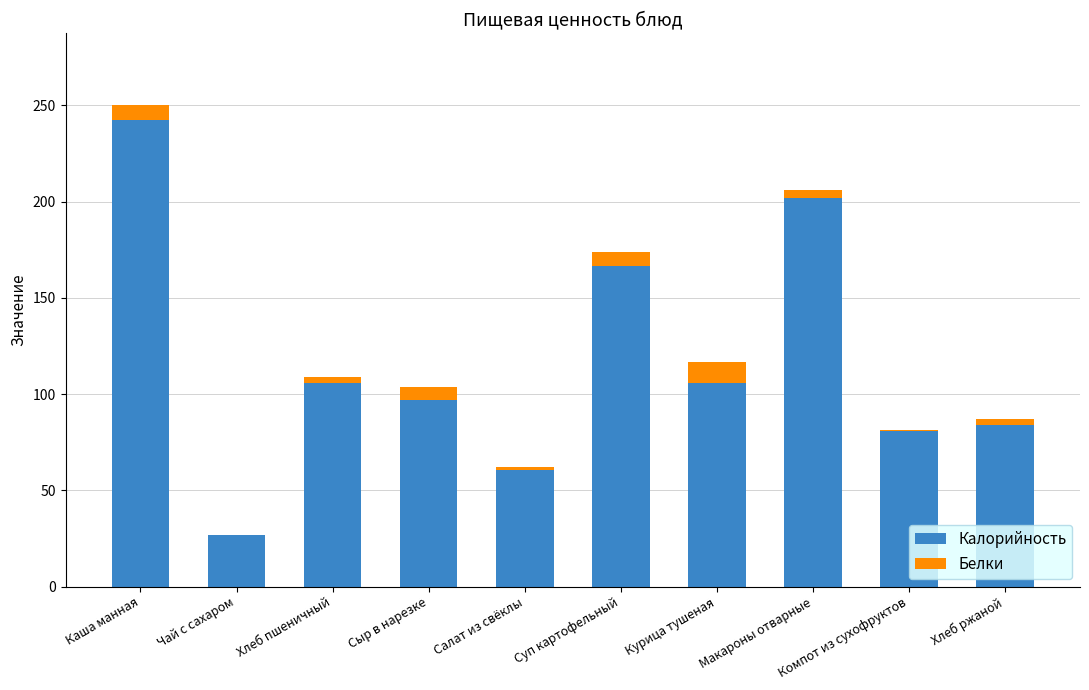

What is the sum of all Калорийность values?

1172.2